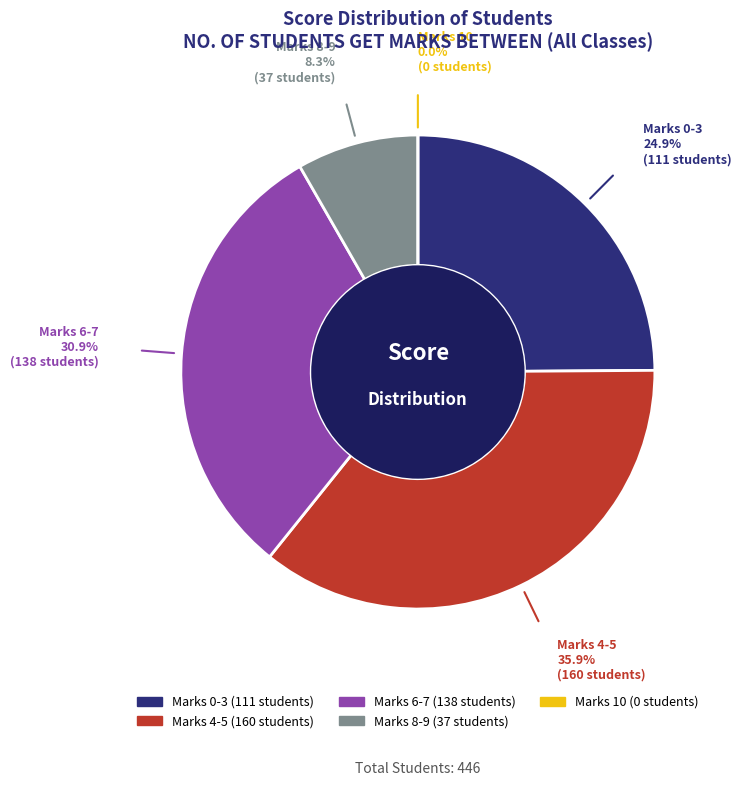

Is there any slice that represents more than half of the pie?

No